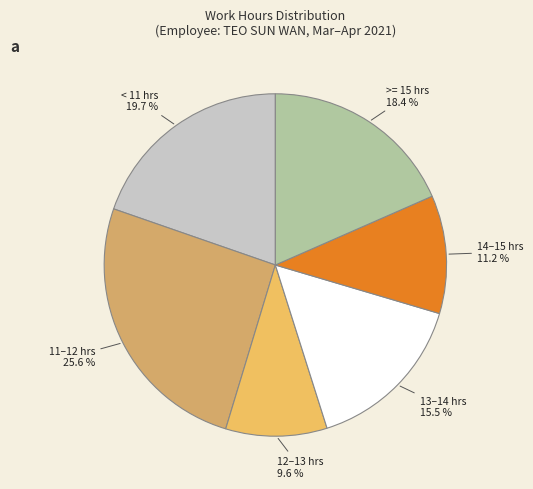

What is the largest slice in the pie chart?

11–12 hrs